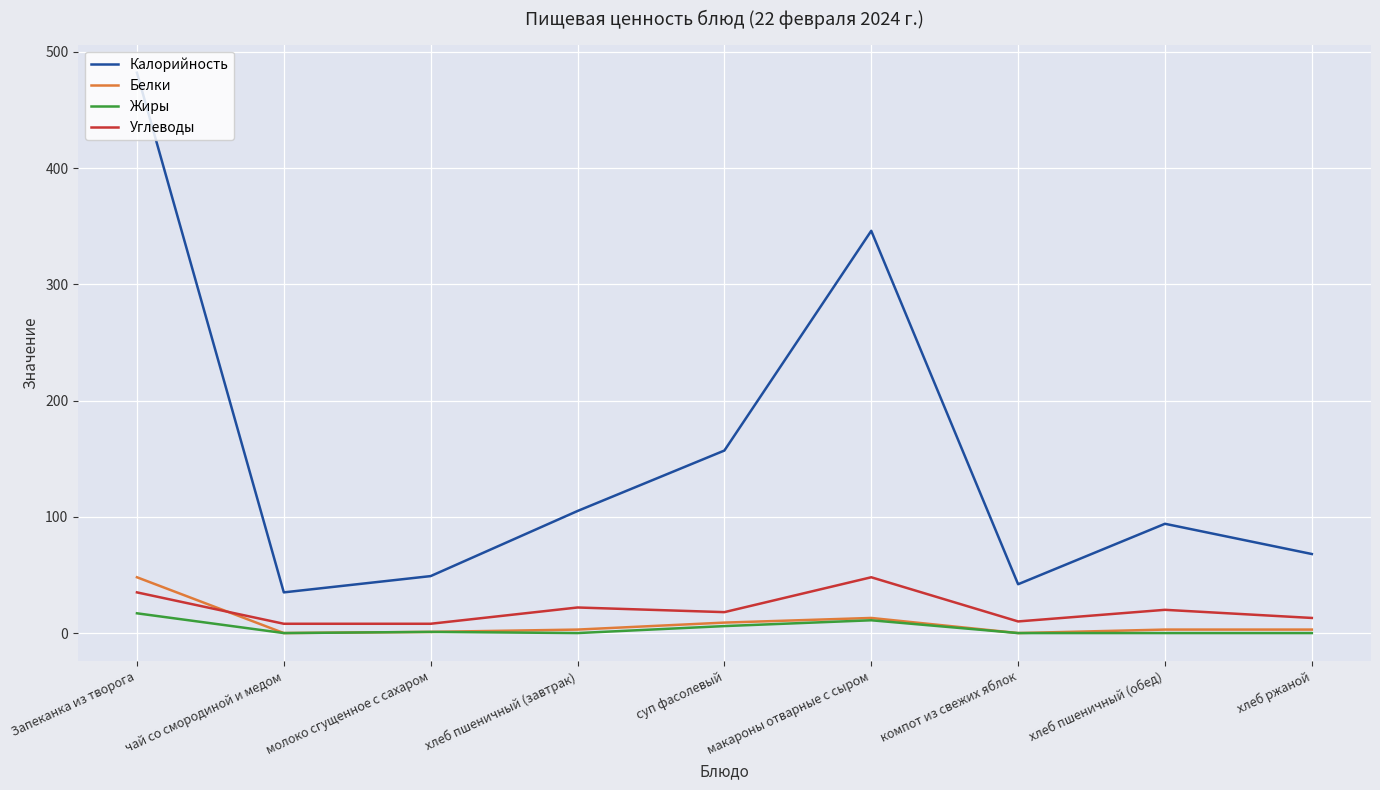

True or false: Углеводы has a value of 22 at хлеб пшеничный (завтрак).

True